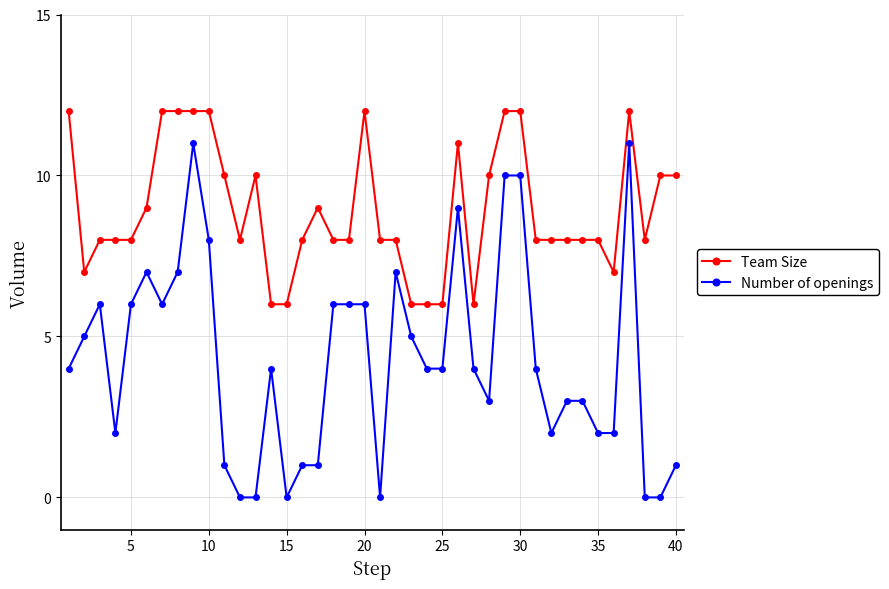

Which series has the largest total across all categories?

Team Size